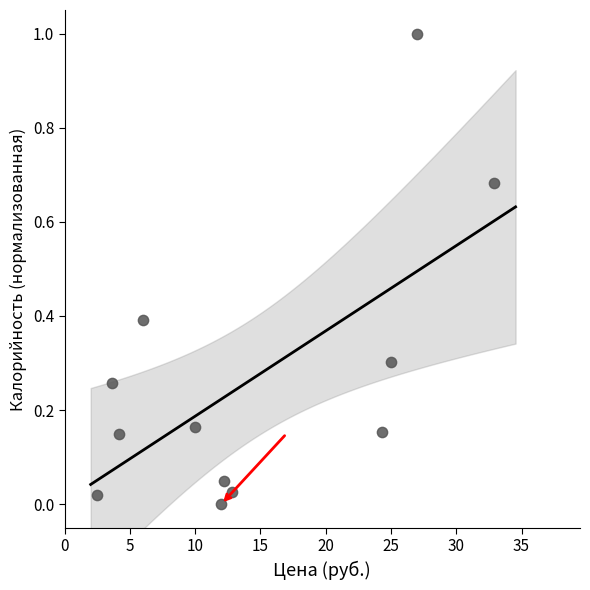

What is the range of Y values (max minus min)?

1.0